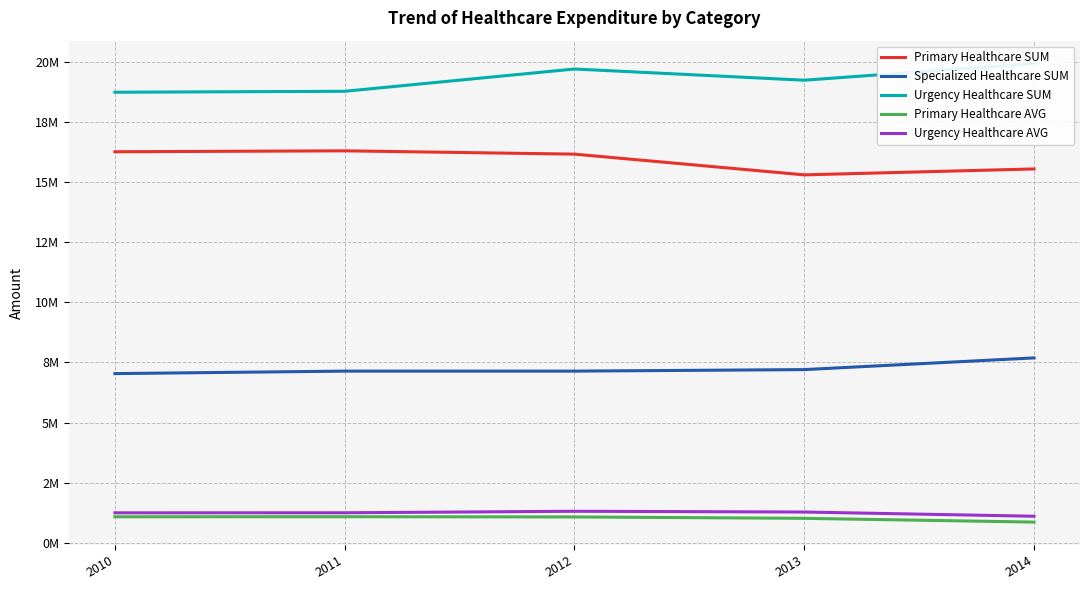

How many distinct data groups are displayed?

5